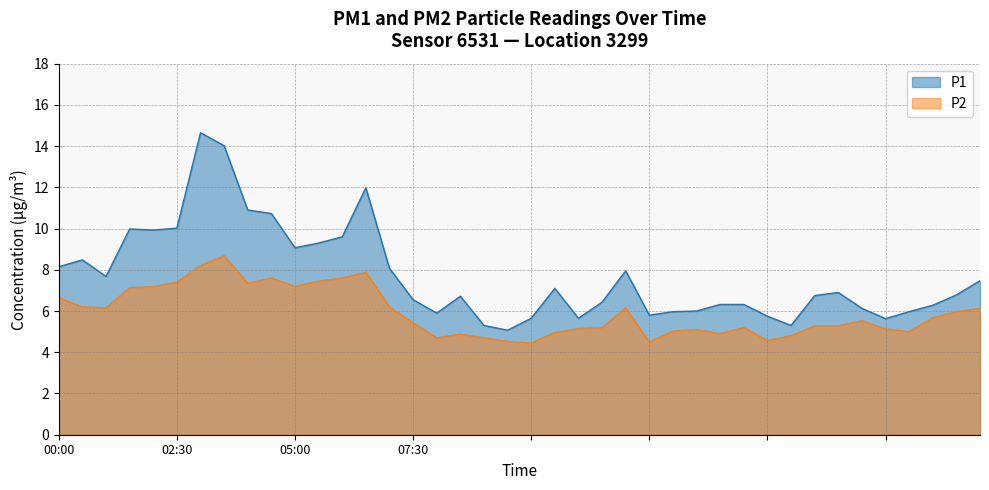

What is the value of the P2 point at the 14th from the left?

7.9